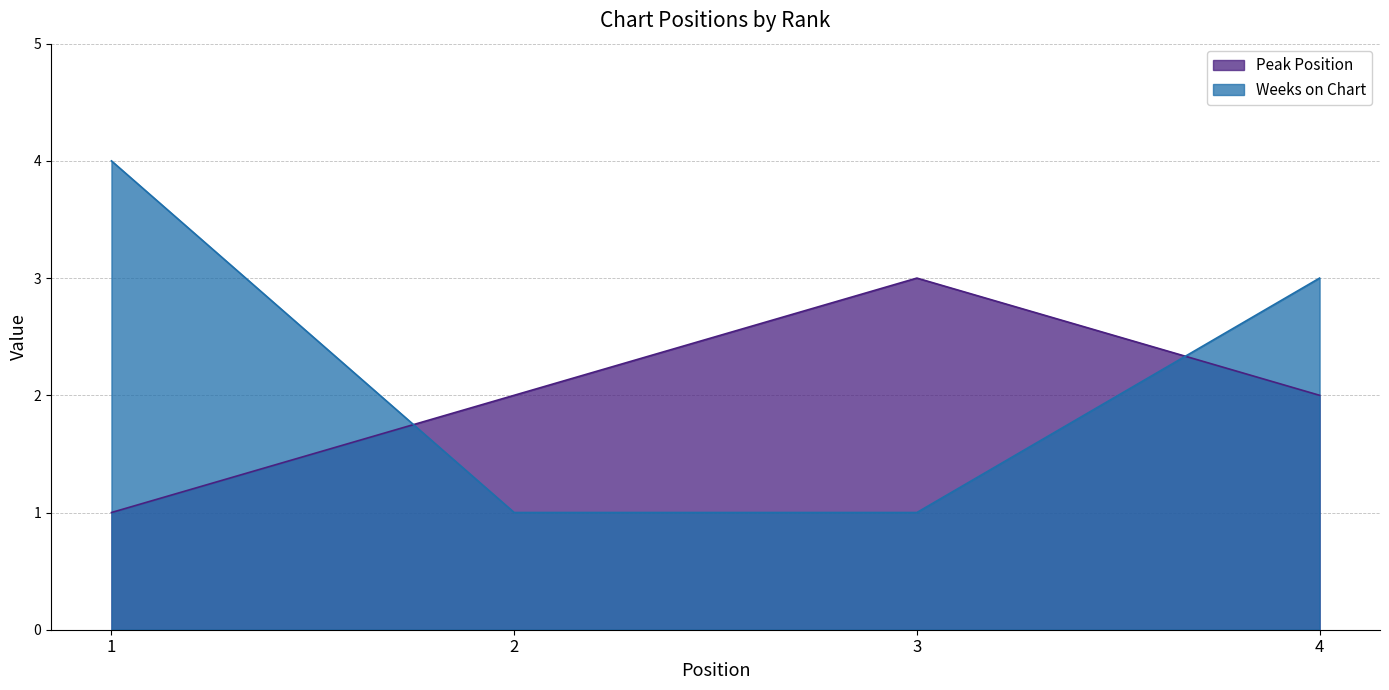

What is the value of the Weeks on Chart point at the 4th from the left?

3